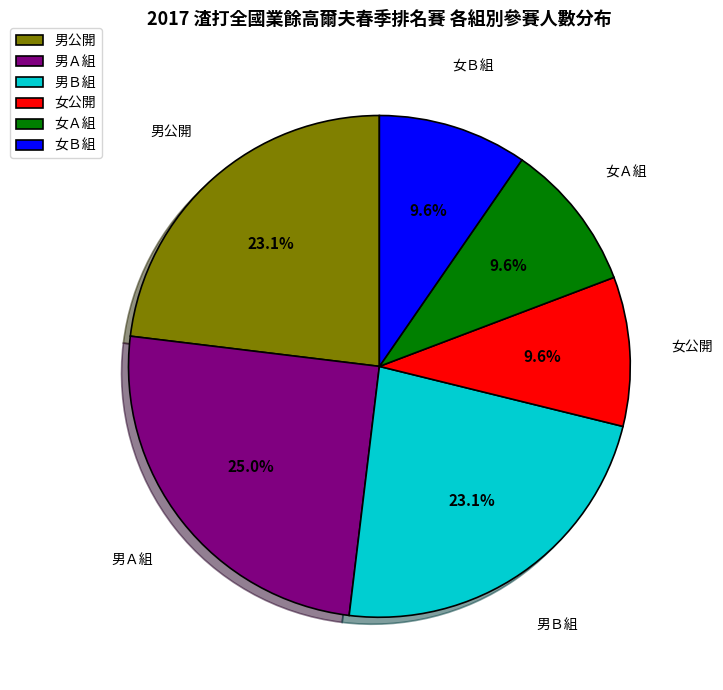

Does any single category account for the majority?

No